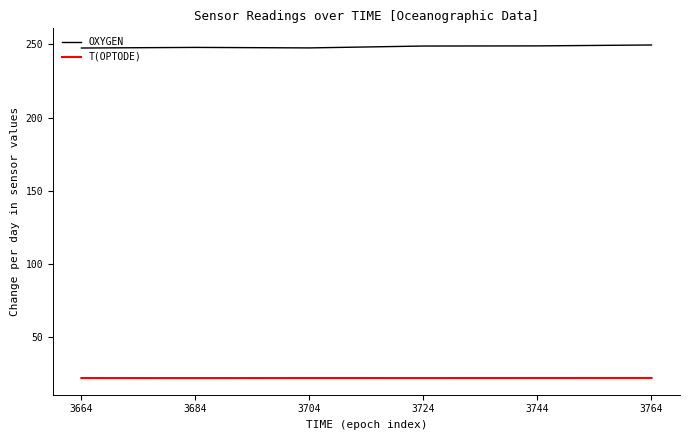

Does the chart display data point markers on the line(s)?

No